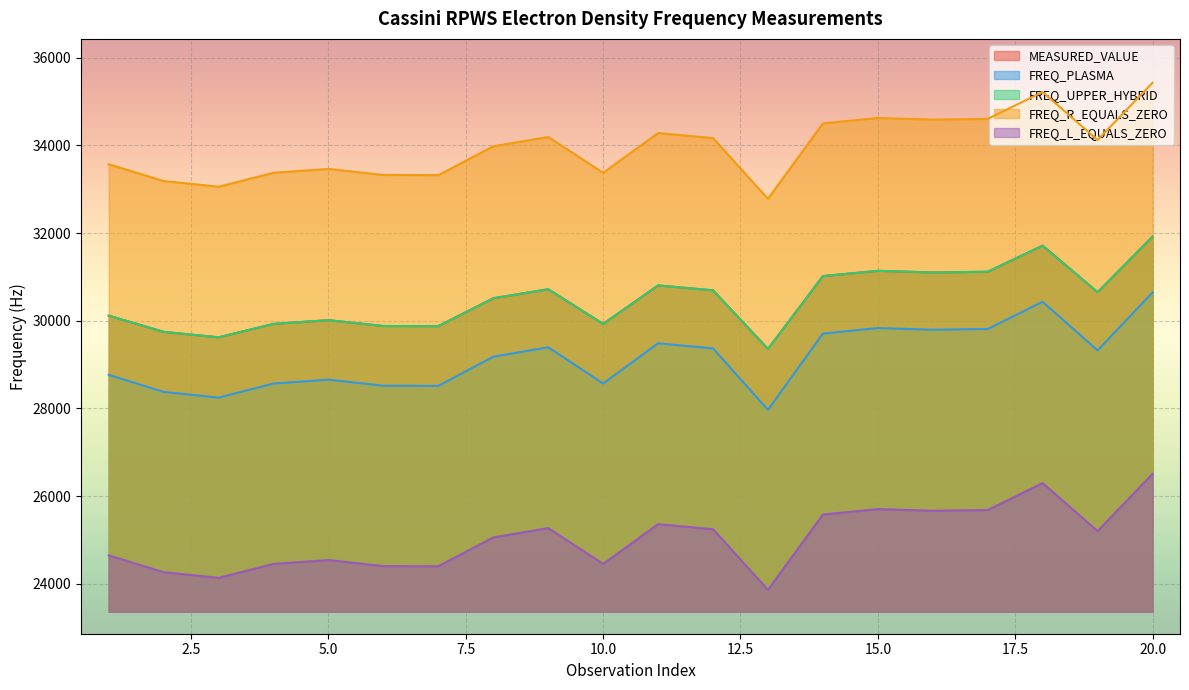

How many lines are shown in the chart?

5